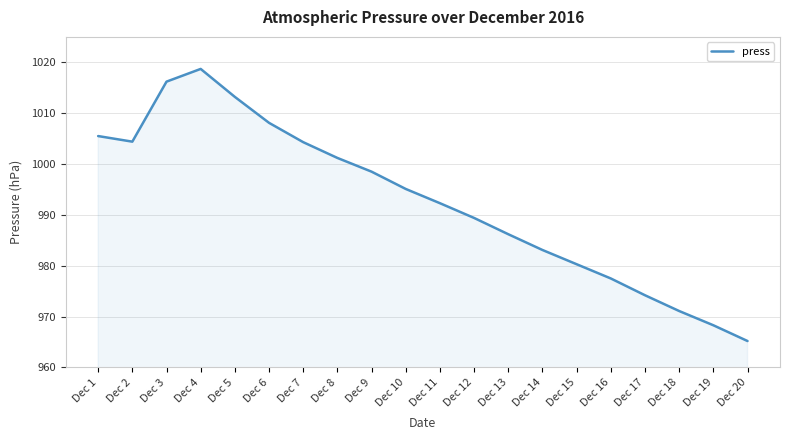

Which label corresponds to the smallest value in the chart?

Dec 20